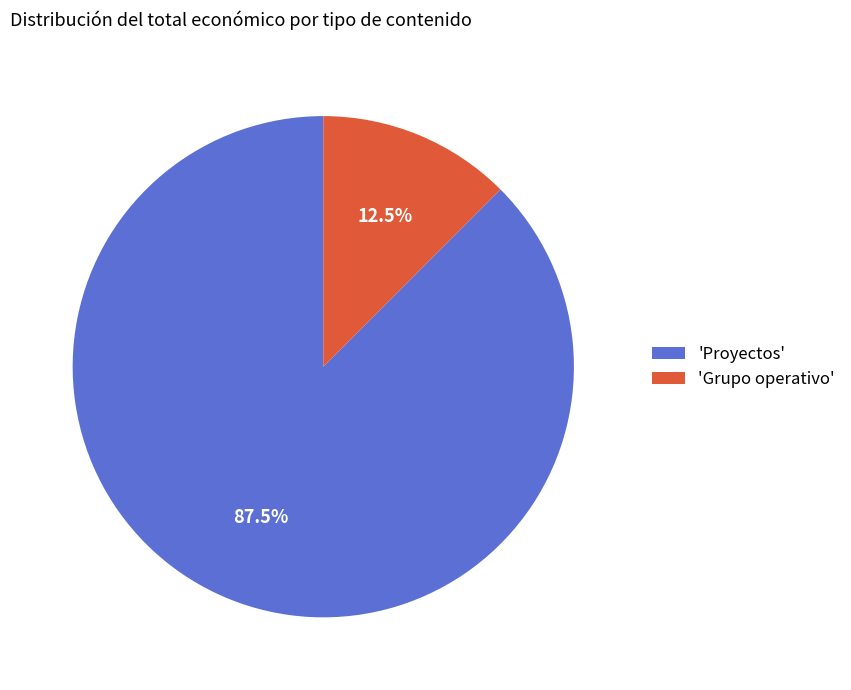

What is the total percentage of 'Grupo operativo' and 'Proyectos'?

100.0%